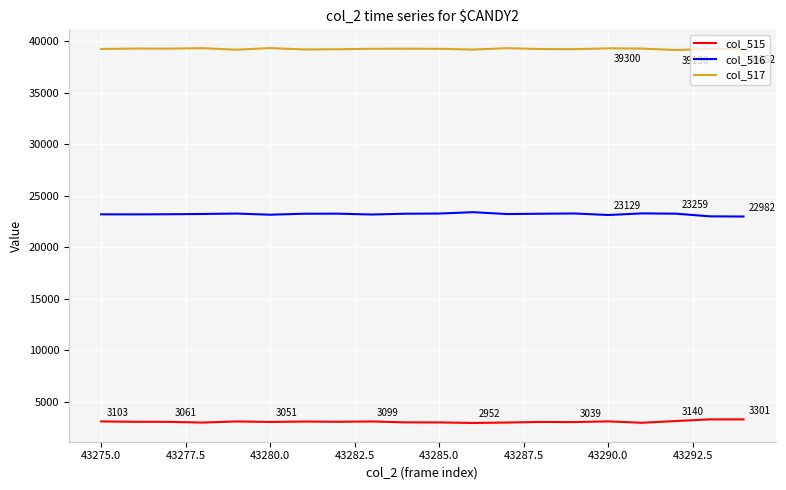

Rank the series by their maximum value, from lowest to highest.

col_515, col_516, col_517